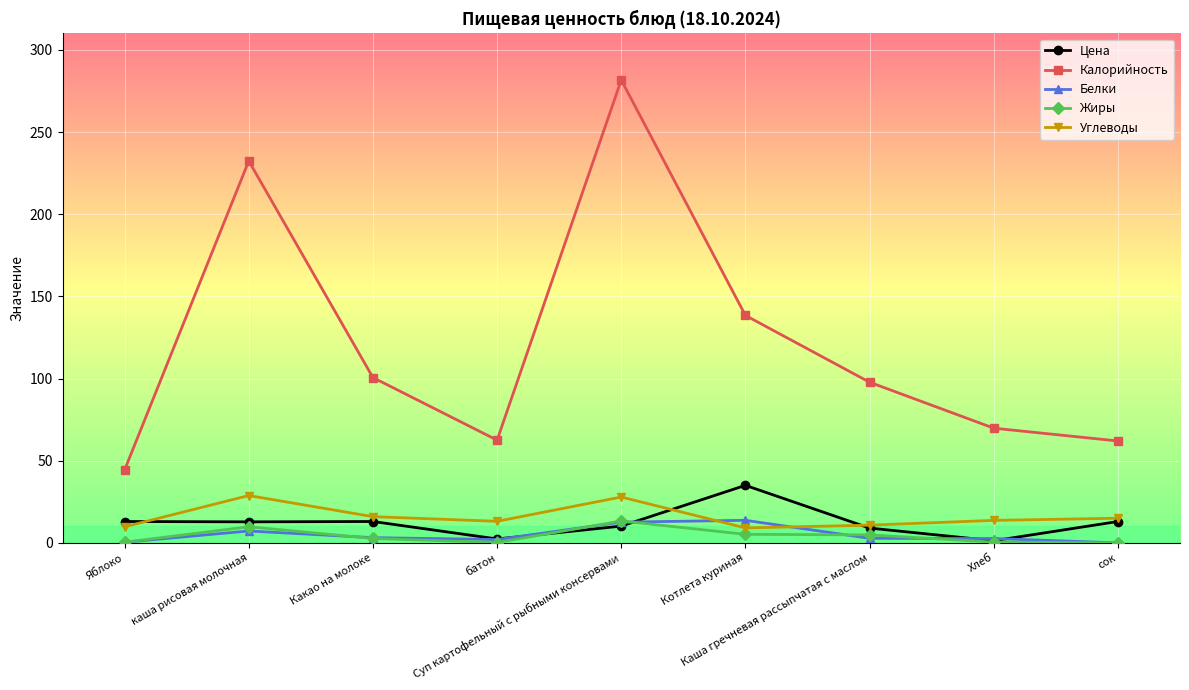

True or false: Калорийность has more than 2 points higher than both neighbors.

False